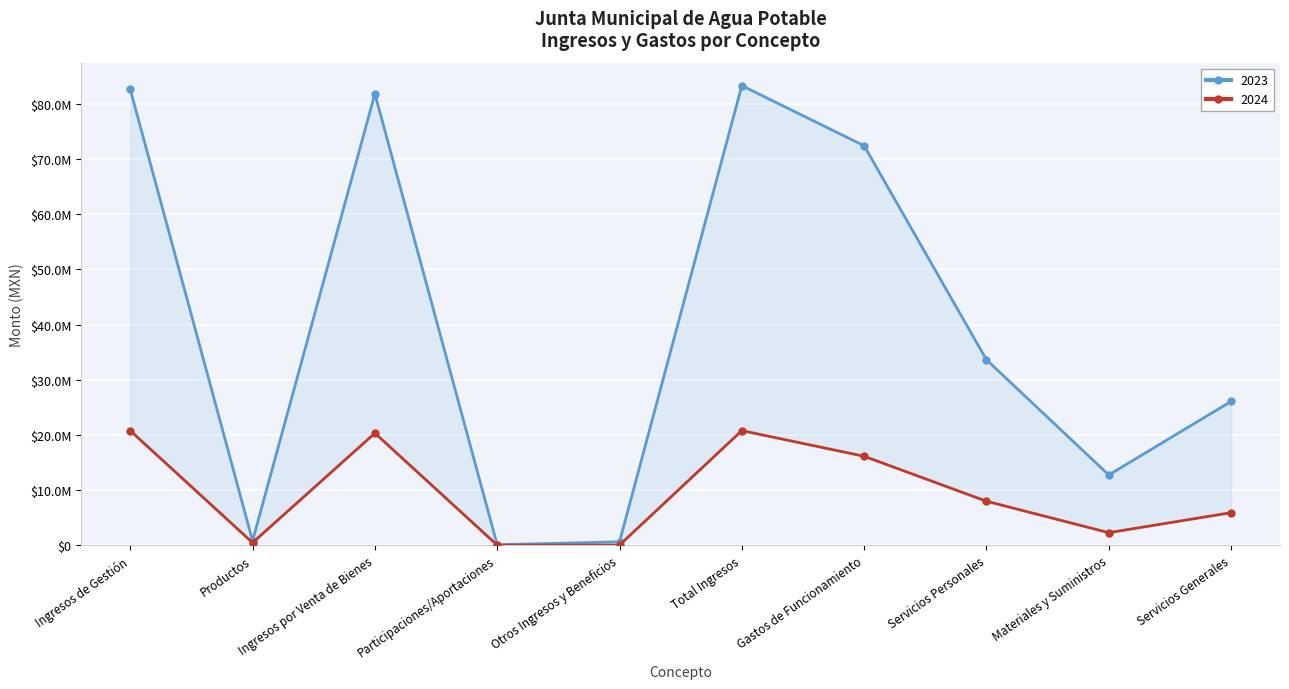

Reading right to left, list all the values displayed in this chart.

2024: Servicios Generales=5890100.2	Materiales y Suministros=2260954.3	Servicios Personales=7966789.0	Gastos de Funcionamiento=16117843.6	Total Ingresos=20773711.5	Otros Ingresos y Beneficios=9933.8	Participaciones/Aportaciones=0.0	Ingresos por Venta de Bienes=20317701.4	Productos=446076.3	Ingresos de Gestión=20763777.7
2023: Servicios Generales=26072934.6	Materiales y Suministros=12734472.3	Servicios Personales=33630349.9	Gastos de Funcionamiento=72437756.8	Total Ingresos=83342622.4	Otros Ingresos y Beneficios=605207.8	Participaciones/Aportaciones=75374.0	Ingresos por Venta de Bienes=81873897.4	Productos=788143.1	Ingresos de Gestión=82662040.5